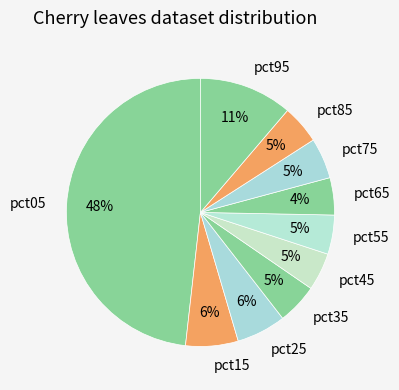

What percentage is the pct45 slice, to the nearest percent?

5%